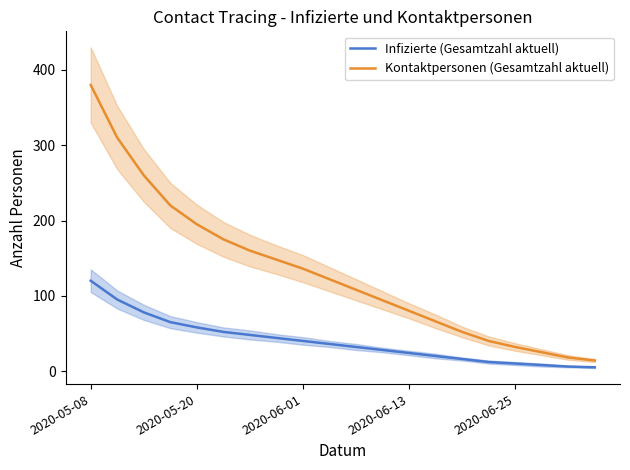

True or false: Infizierte (Gesamtzahl aktuell) has a value of 58 at 2020-05-20.

True